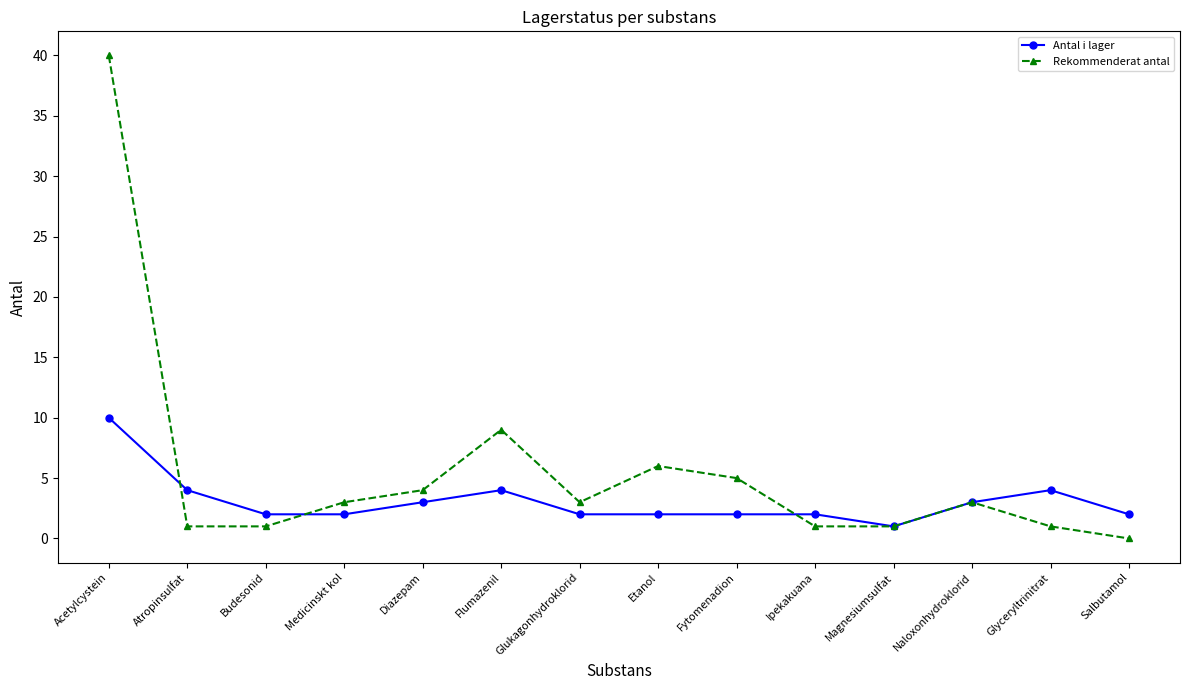

What is the value of the Rekommenderat antal point at the 8th from the left?

6